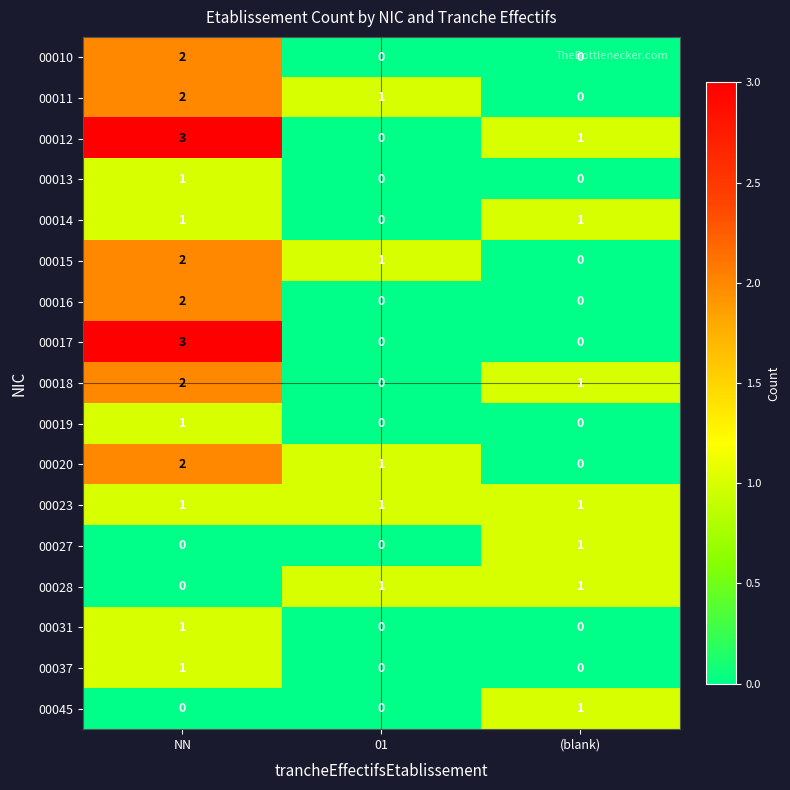

At which category does the chart reach its peak across all series?

NN